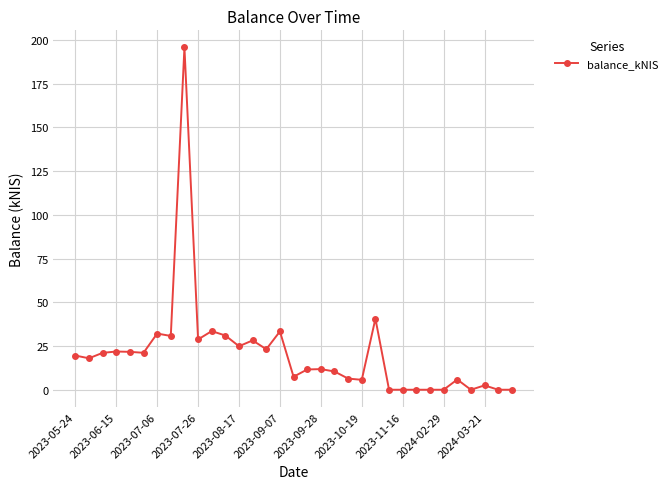

What is the sum of all values?

686.7